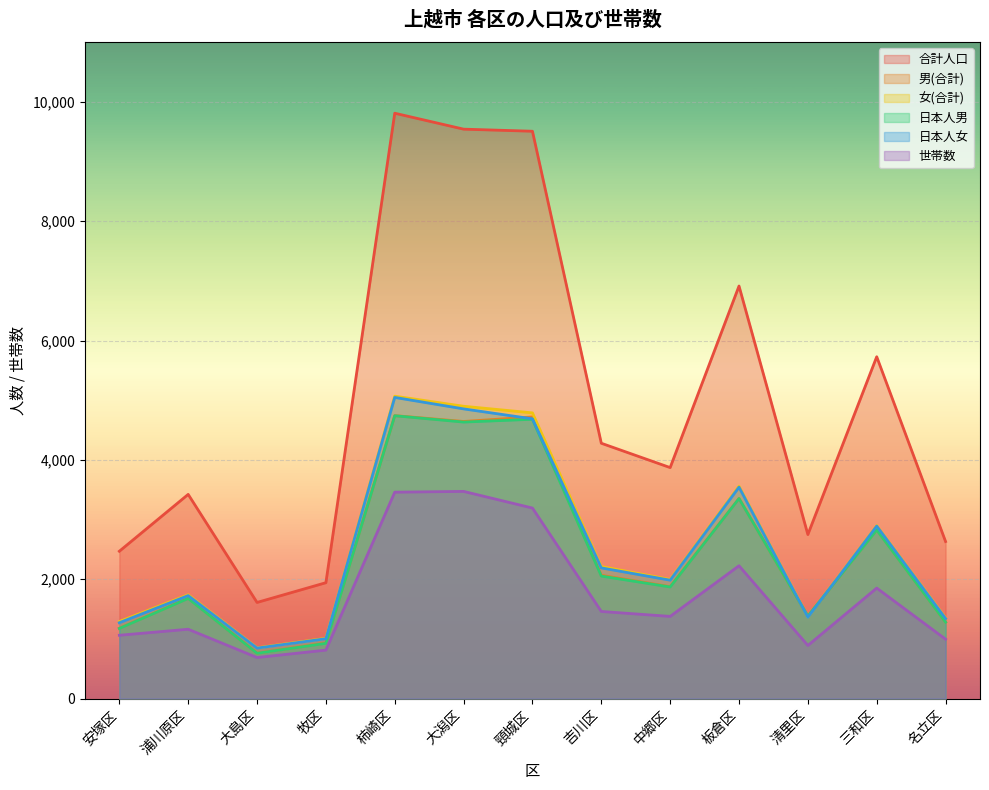

Does the chart display data point markers on the line(s)?

No